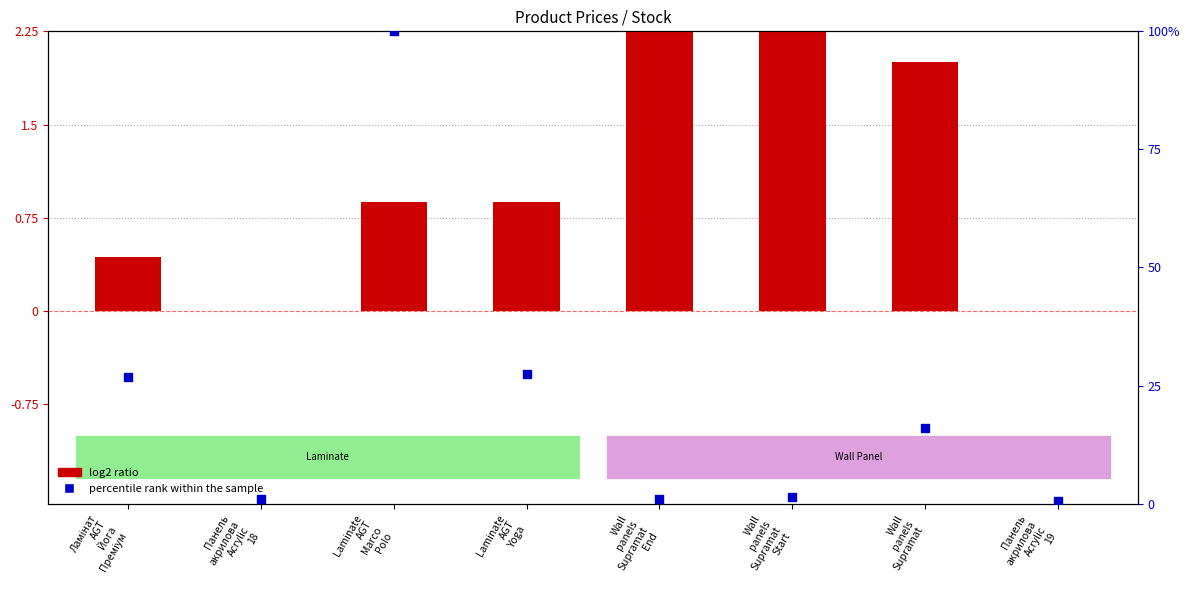

What are all the series names shown in the legend?

log2 ratio, percentile rank within the sample